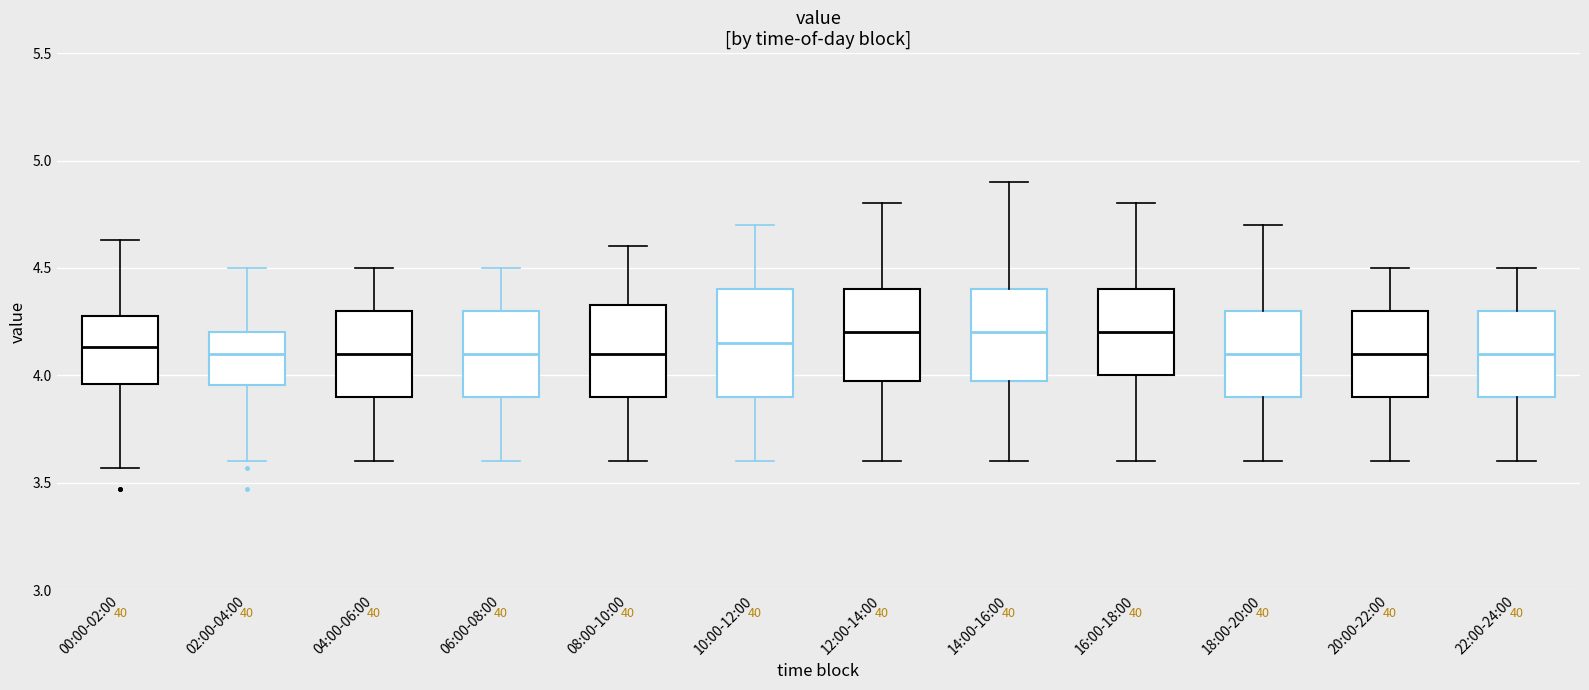

Reading left to right, read every box against the y-axis: the position of its median line, the range the box covers, and the ends of its whiskers. The values are not printed on the chart, so give them approximately, as read against the axis.

00:00-02:00: median 4.15, box 3.95 to 4.30, whiskers 3.55 to 4.65
02:00-04:00: median 4.10, box 3.95 to 4.20, whiskers 3.60 to 4.50
04:00-06:00: median 4.10, box 3.90 to 4.30, whiskers 3.60 to 4.50
06:00-08:00: median 4.10, box 3.90 to 4.30, whiskers 3.60 to 4.50
08:00-10:00: median 4.10, box 3.90 to 4.35, whiskers 3.60 to 4.60
10:00-12:00: median 4.15, box 3.90 to 4.40, whiskers 3.60 to 4.70
12:00-14:00: median 4.20, box 4.00 to 4.40, whiskers 3.60 to 4.80
14:00-16:00: median 4.20, box 4.00 to 4.40, whiskers 3.60 to 4.90
16:00-18:00: median 4.20, box 4.00 to 4.40, whiskers 3.60 to 4.80
18:00-20:00: median 4.10, box 3.90 to 4.30, whiskers 3.60 to 4.70
20:00-22:00: median 4.10, box 3.90 to 4.30, whiskers 3.60 to 4.50
22:00-24:00: median 4.10, box 3.90 to 4.30, whiskers 3.60 to 4.50